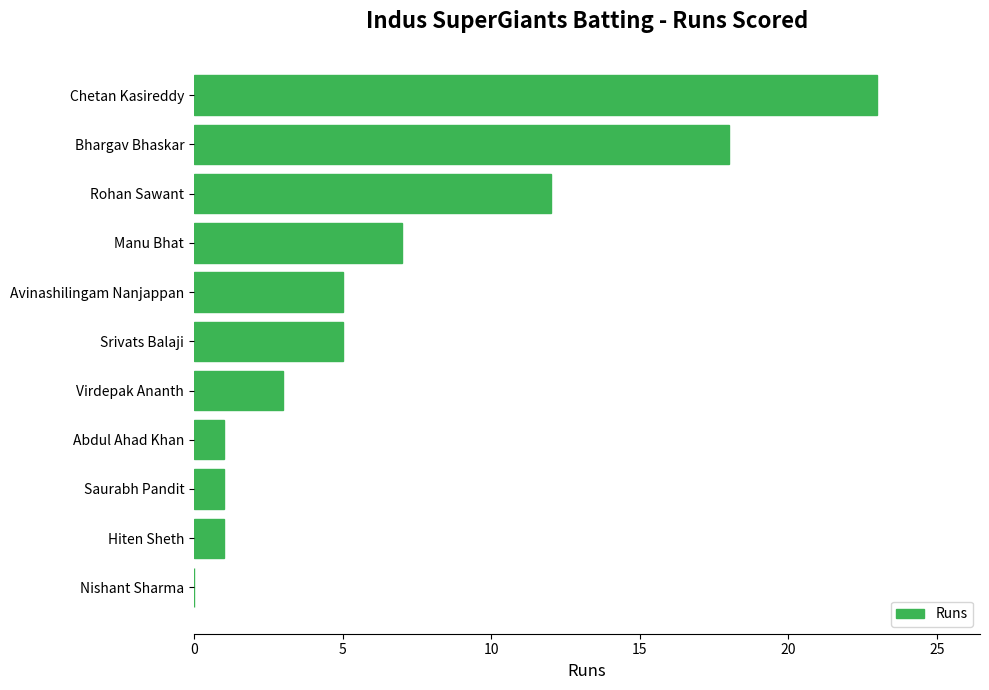

At which label is the value closest to 11?

Rohan Sawant